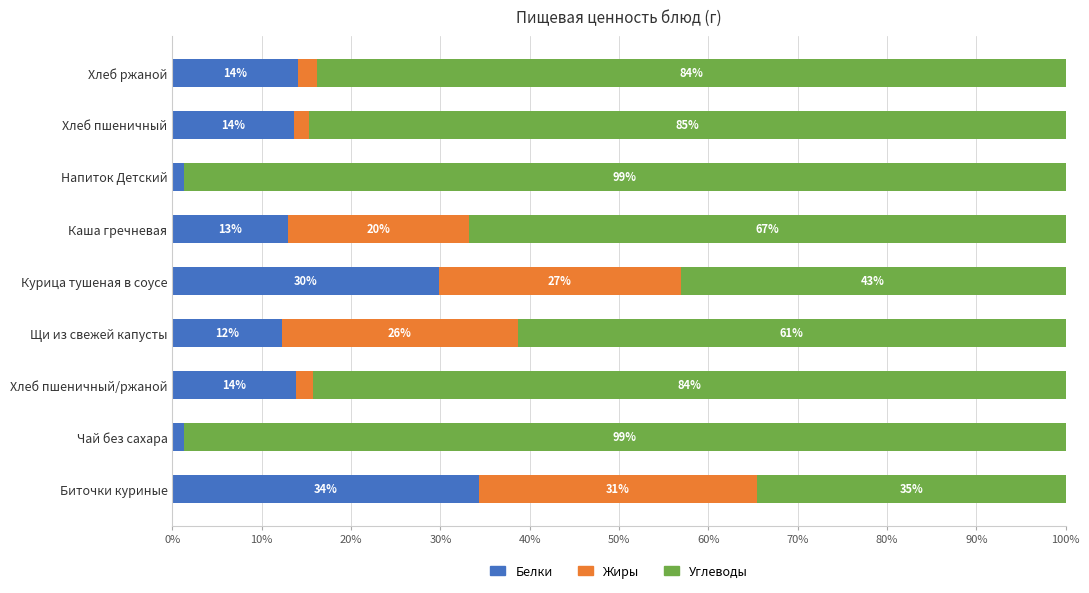

What is the maximum value for Белки?

34.3